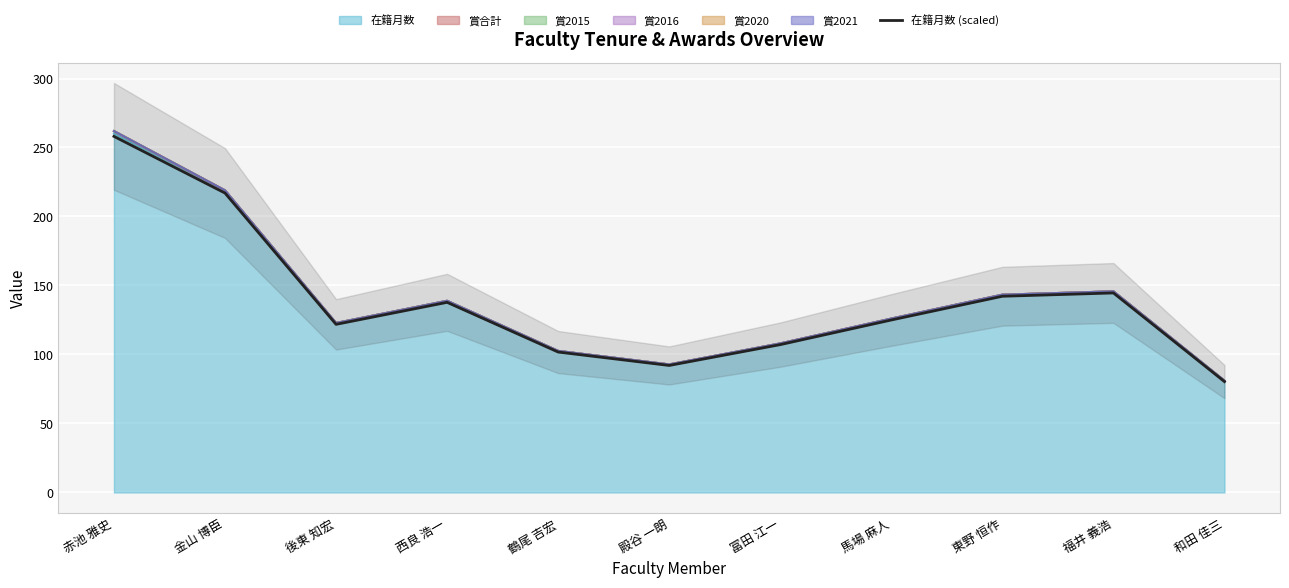

Approximately how many times larger is the value at 殿谷 一朗 compared to 後東 知宏?

0.8